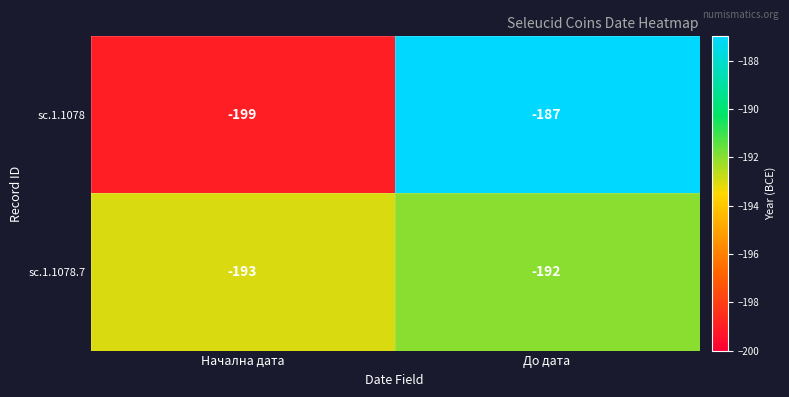

Between Начална дата and До дата, which series saw the biggest shift?

sc.1.1078